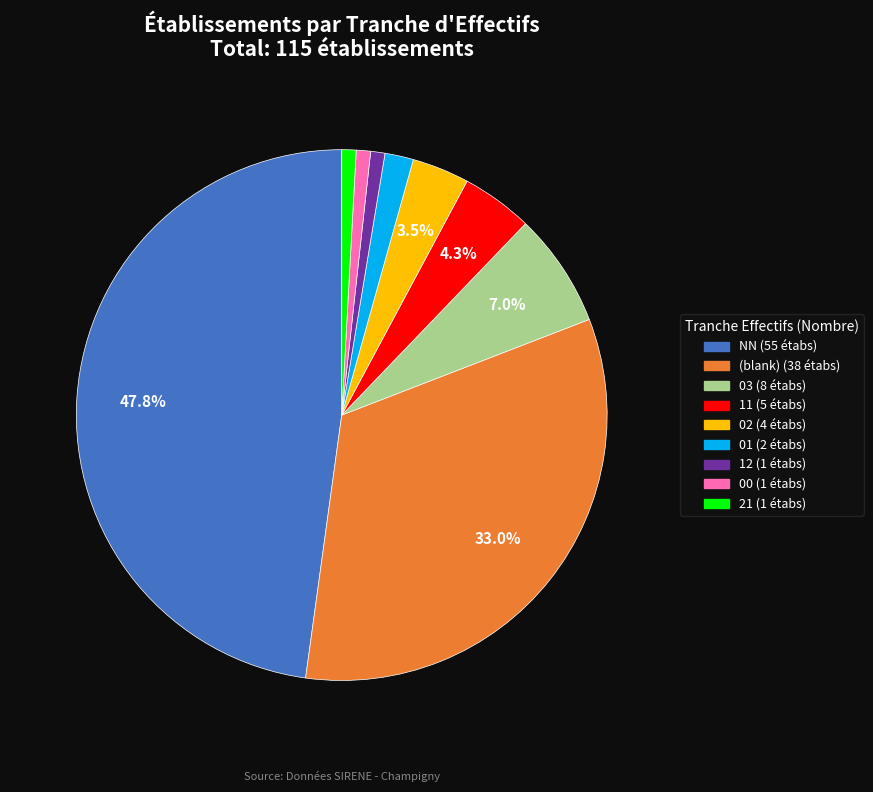

Does any single category account for the majority?

No